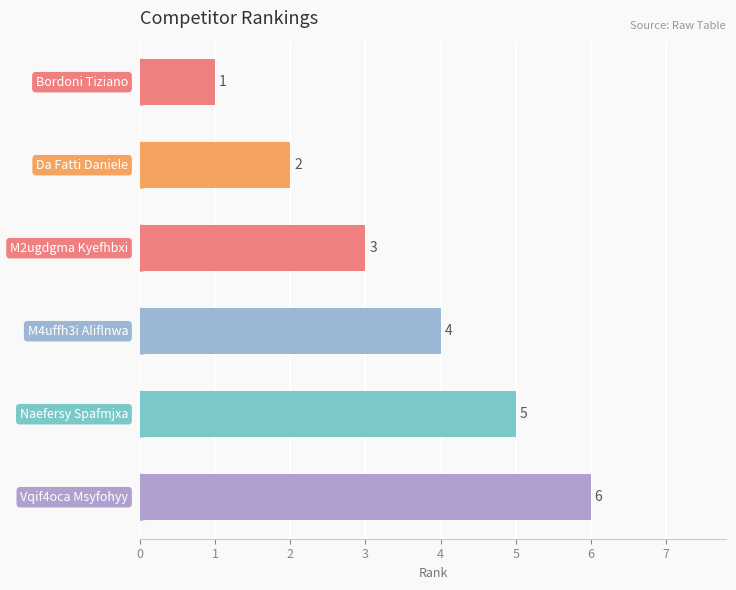

How many values are between 2 and 5?

4